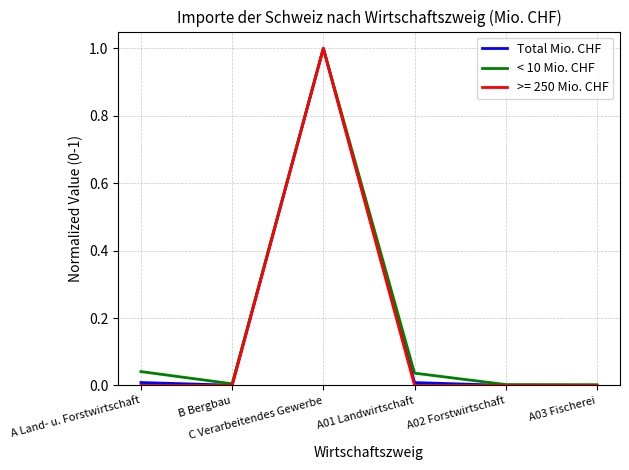

What is the greatest value displayed?

1.0